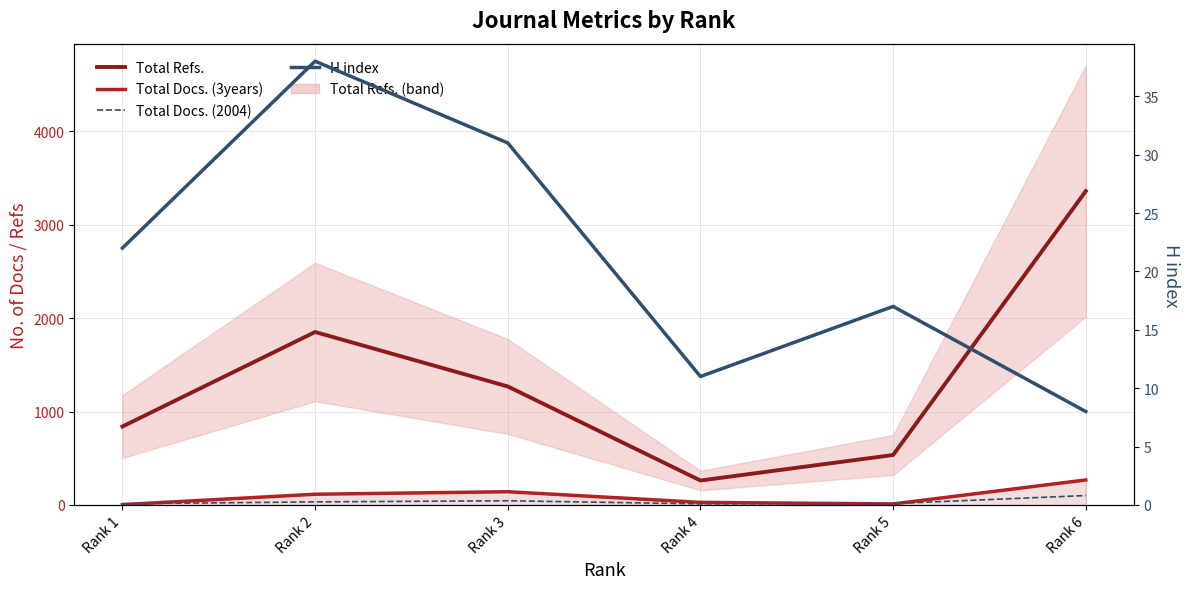

Does the chart have visible grid lines?

Yes